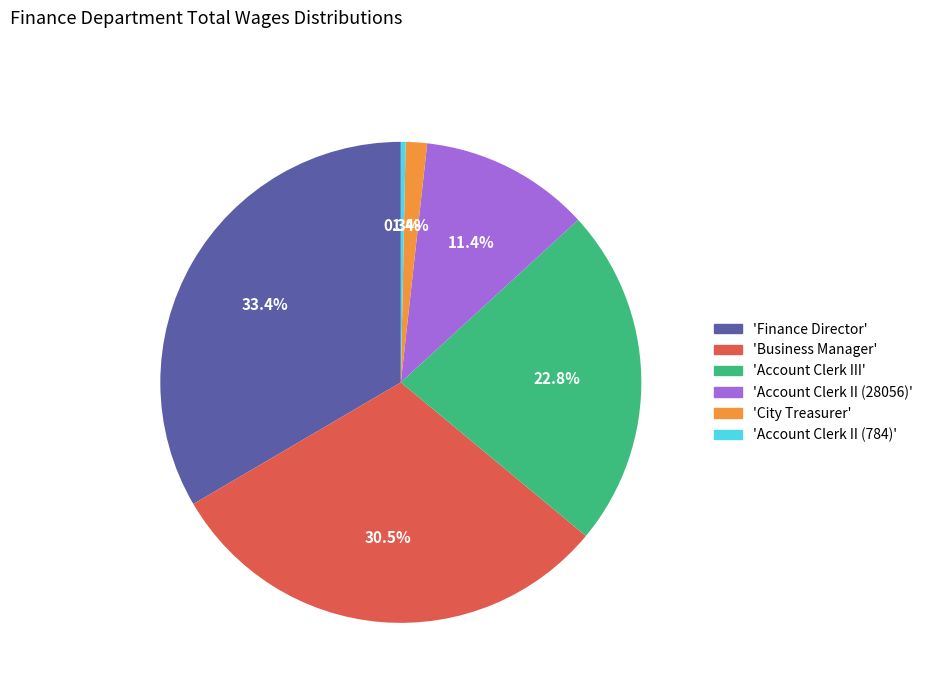

What percentage do 'Account Clerk II (784)' and 'Finance Director' together represent?

33.8%